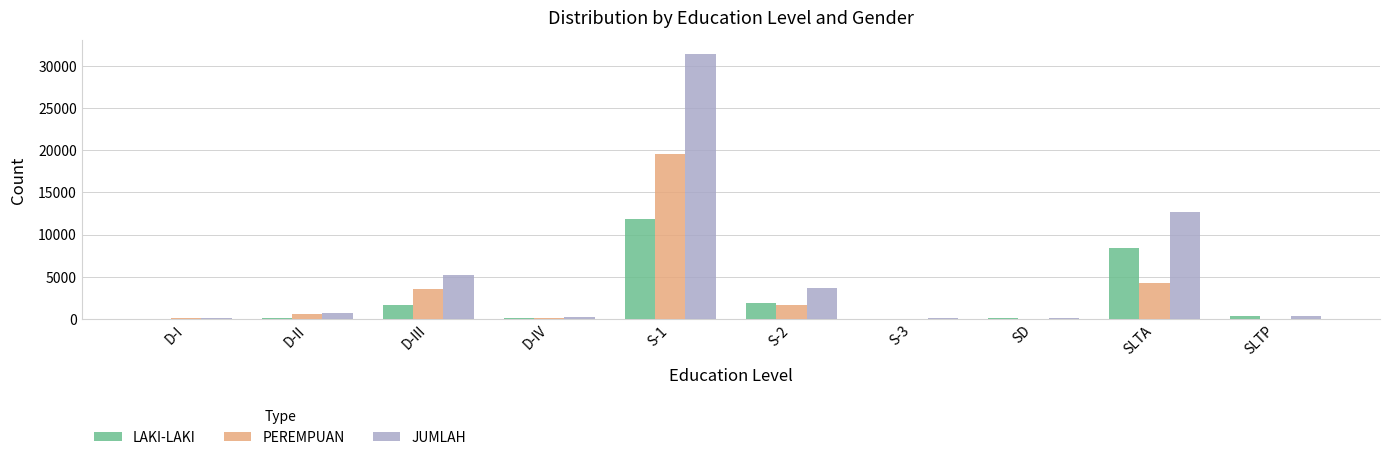

Which series has the largest total across all categories?

JUMLAH